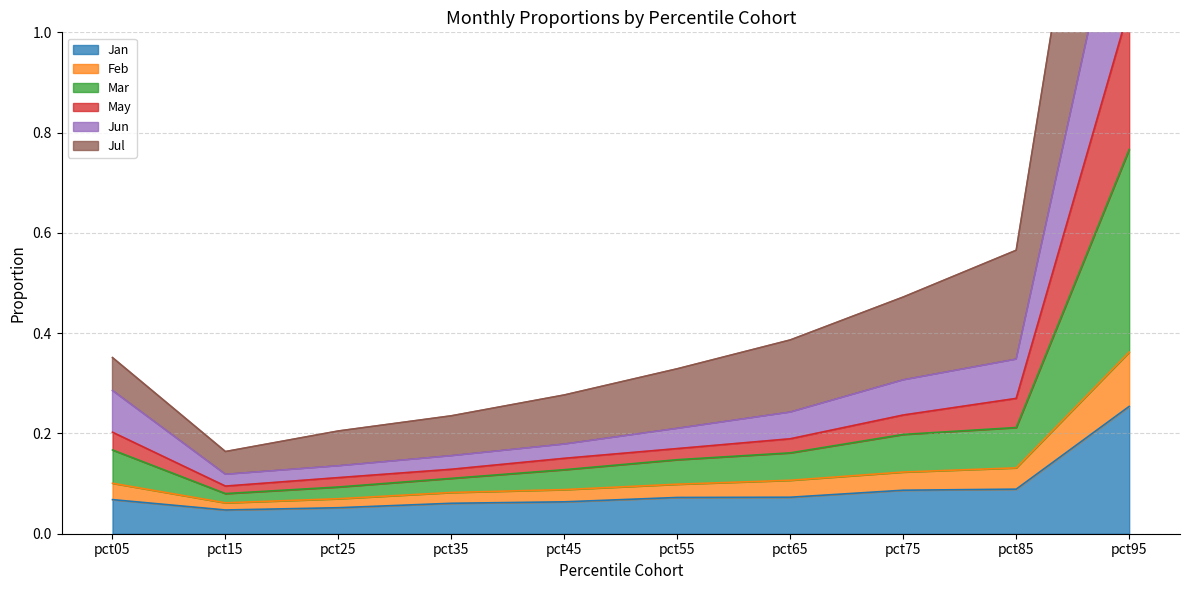

What is the difference between the maximum and minimum values in the Jun series?

0.7